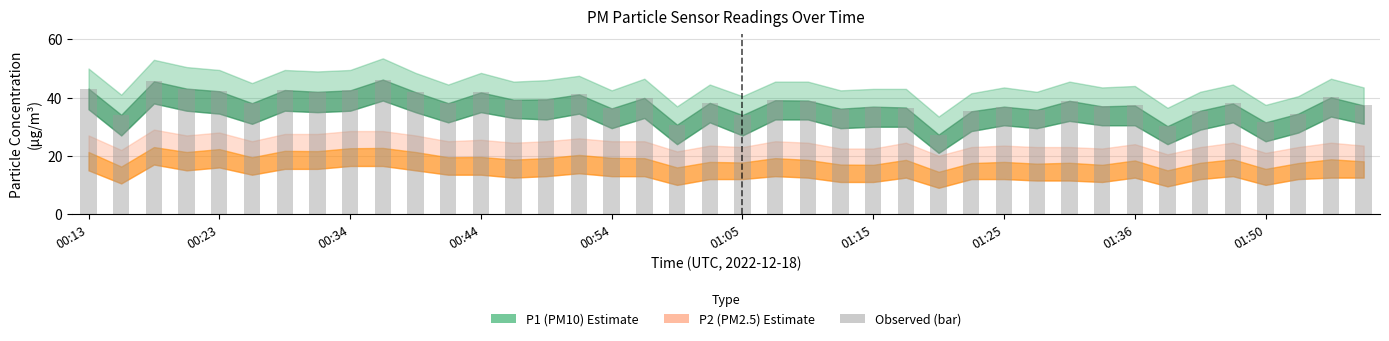

What is the minimum value shown in the chart?

27.3